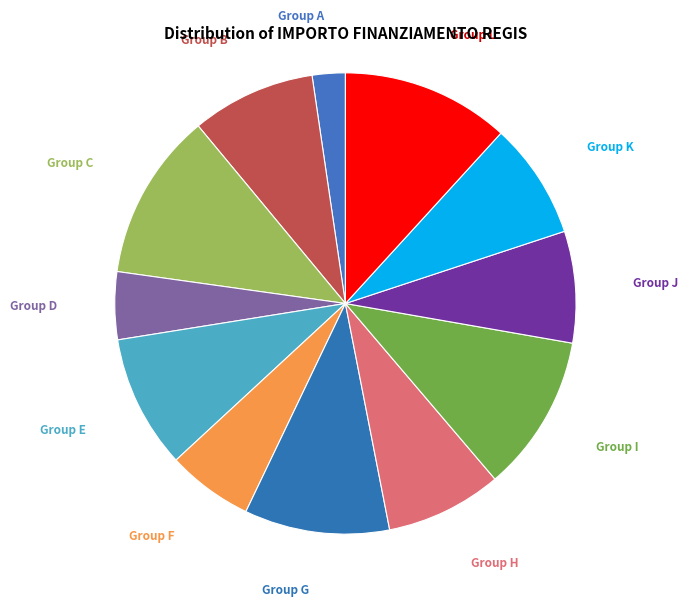

Count the number of slices in the pie.

12